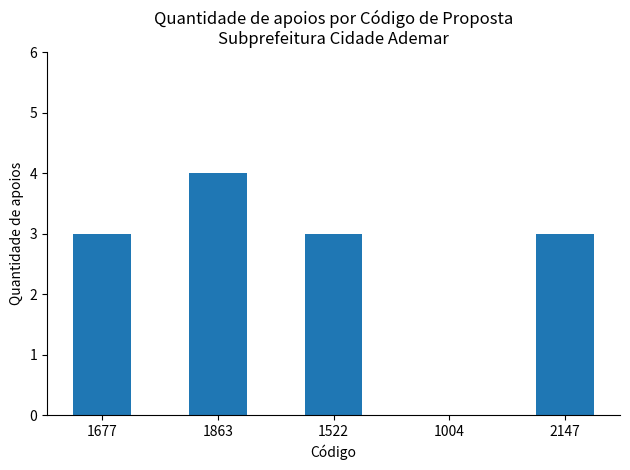

The chart shows a value of 2 at 1522. True or false?

False